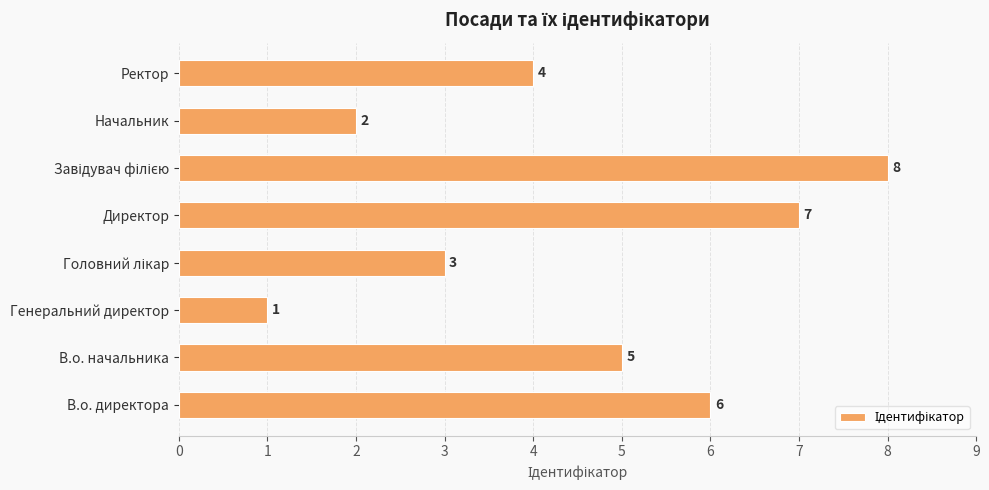

What is the difference between the maximum and minimum values?

7